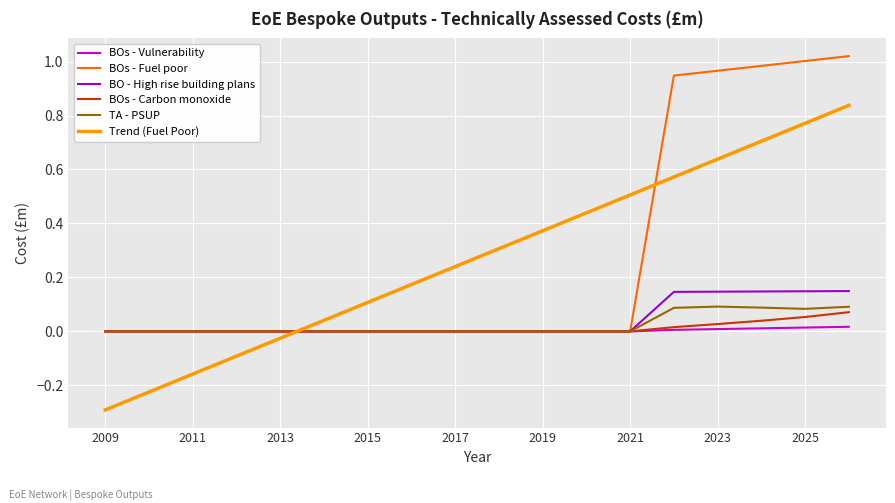

Which series has the widest spread of values?

Trend (Fuel Poor)